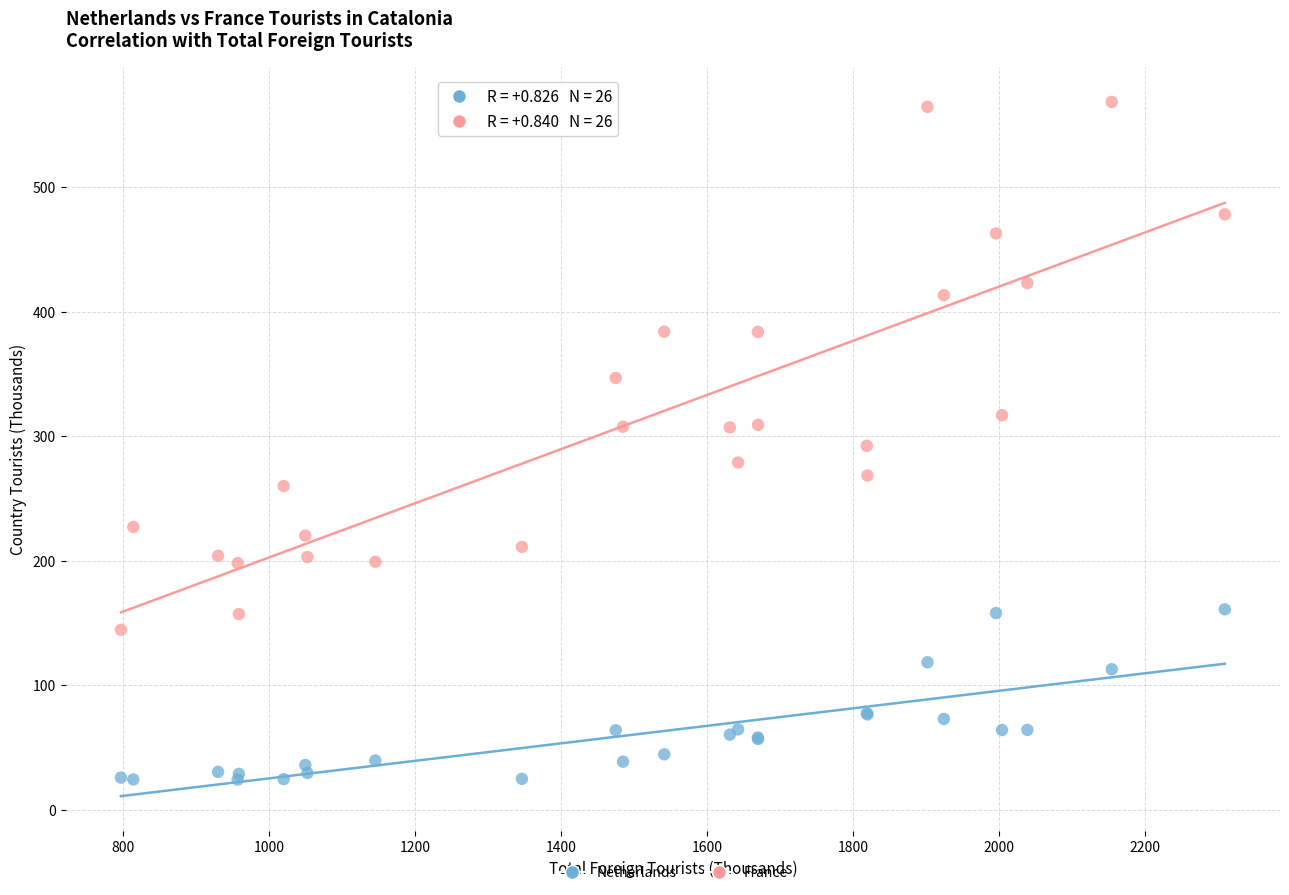

Which series reaches the maximum Y coordinate?

France